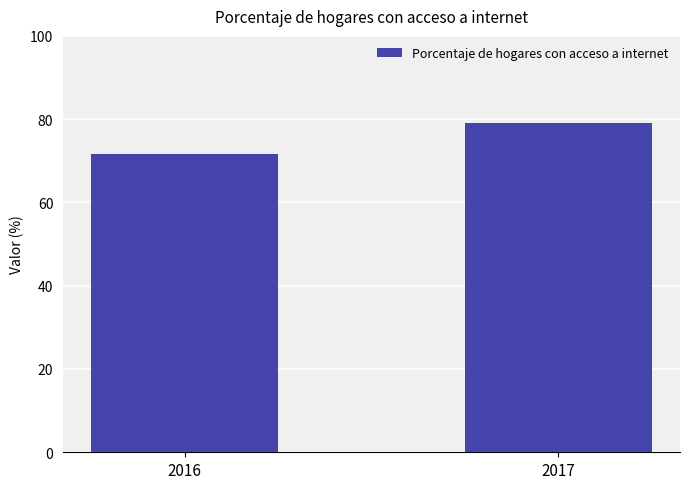

List the labels in order of value, largest first.

2017, 2016